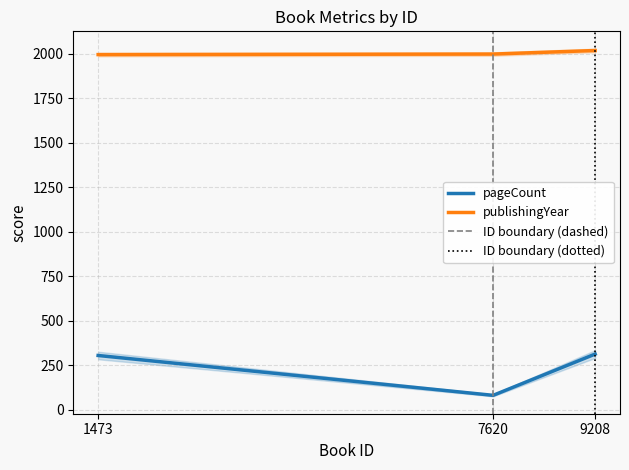

Which category has the highest value in the publishingYear series?

9208